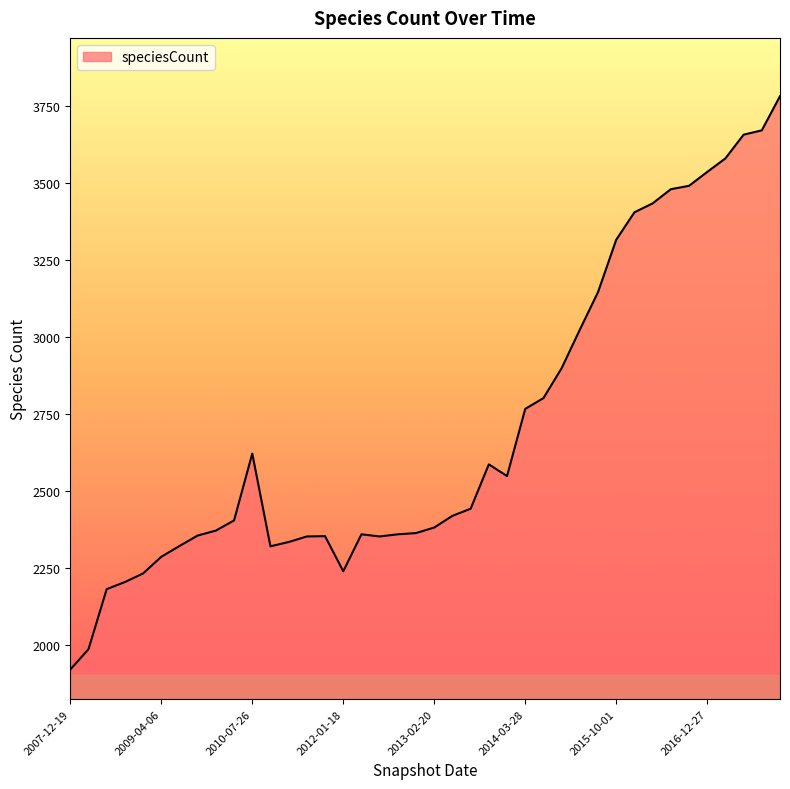

What is the maximum value shown in the chart?

3782